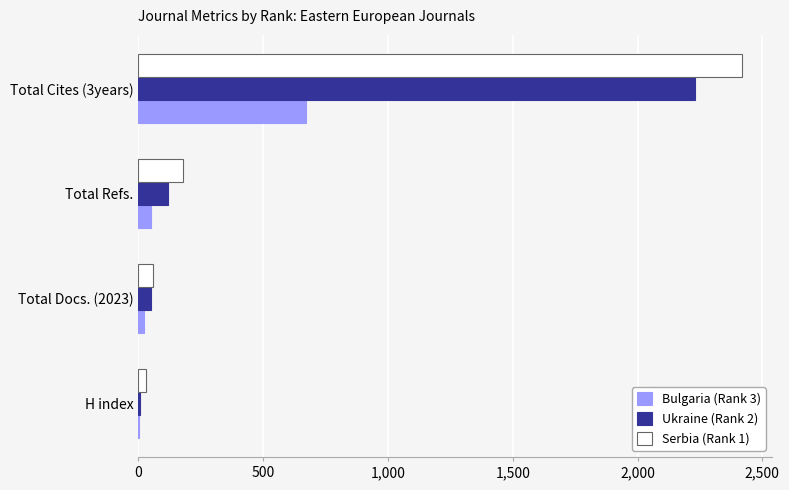

At which category is the sum across all series the highest?

Total Cites (3years)